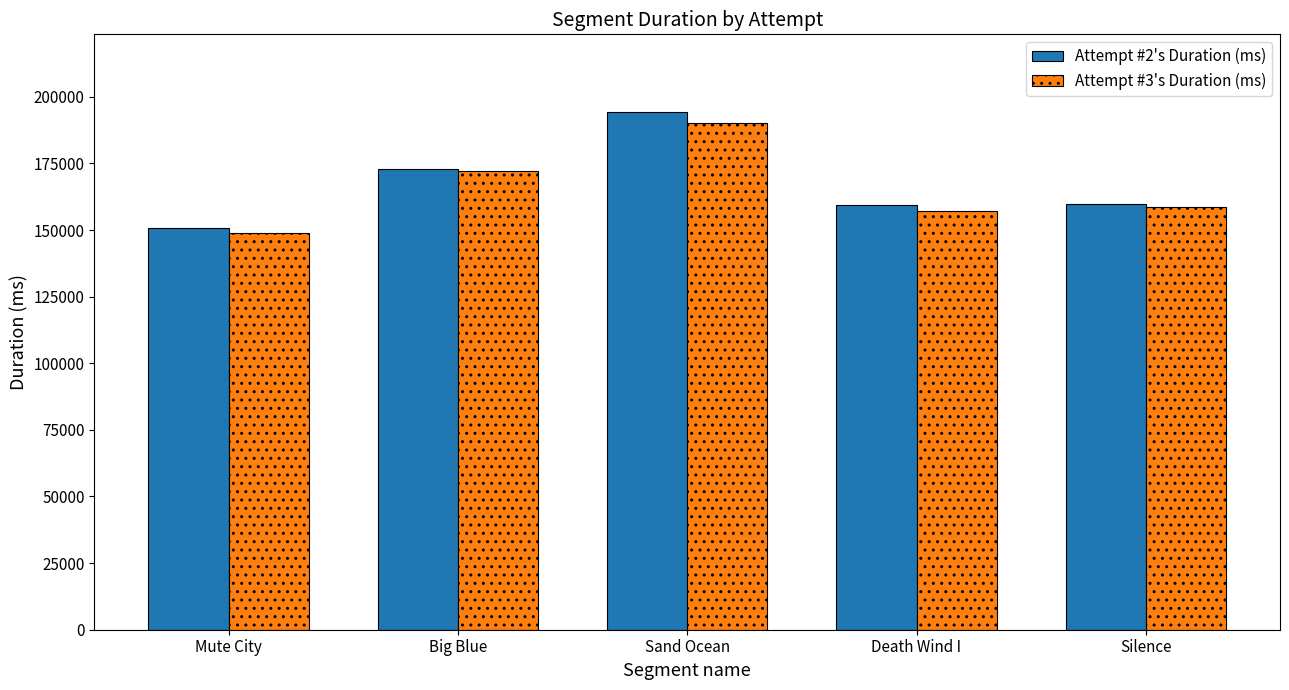

What is the average value of the Attempt #2's Duration (ms) series?

167396